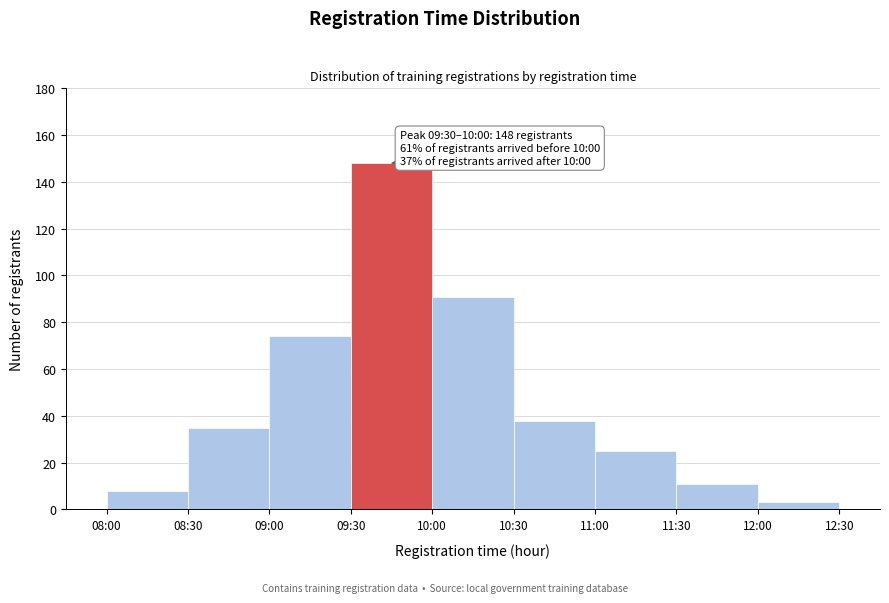

Reading left to right, transcribe all the data shown in this chart.

8	35	74	148	91	38	25	11	3